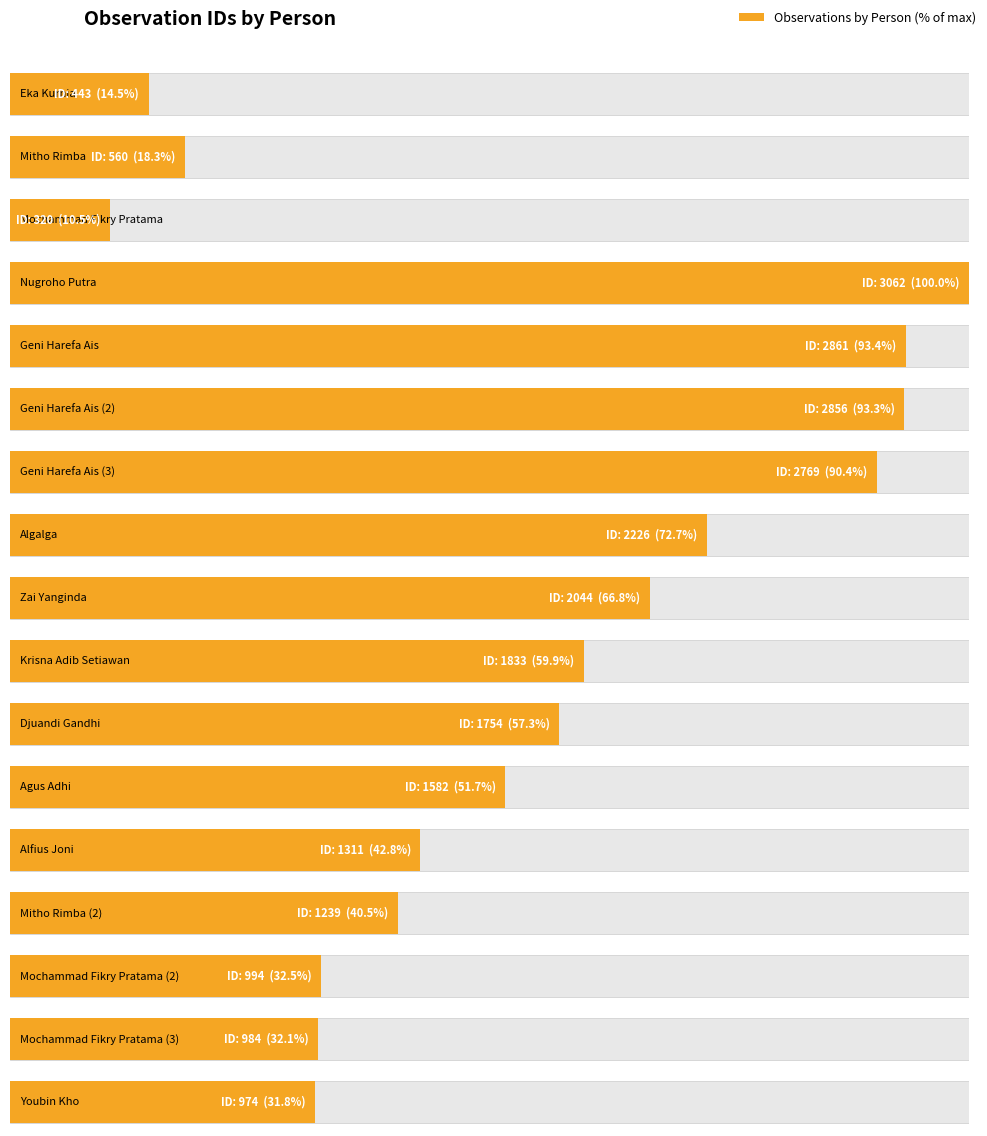

What is the label of the 16th bar from the right?

Mitho Rimba